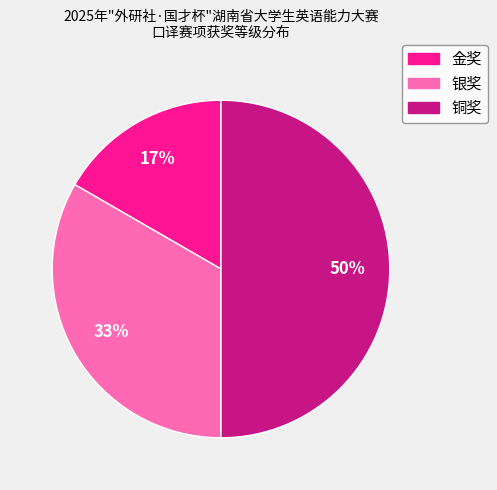

Is it true that 金奖 is 27% of the pie?

False